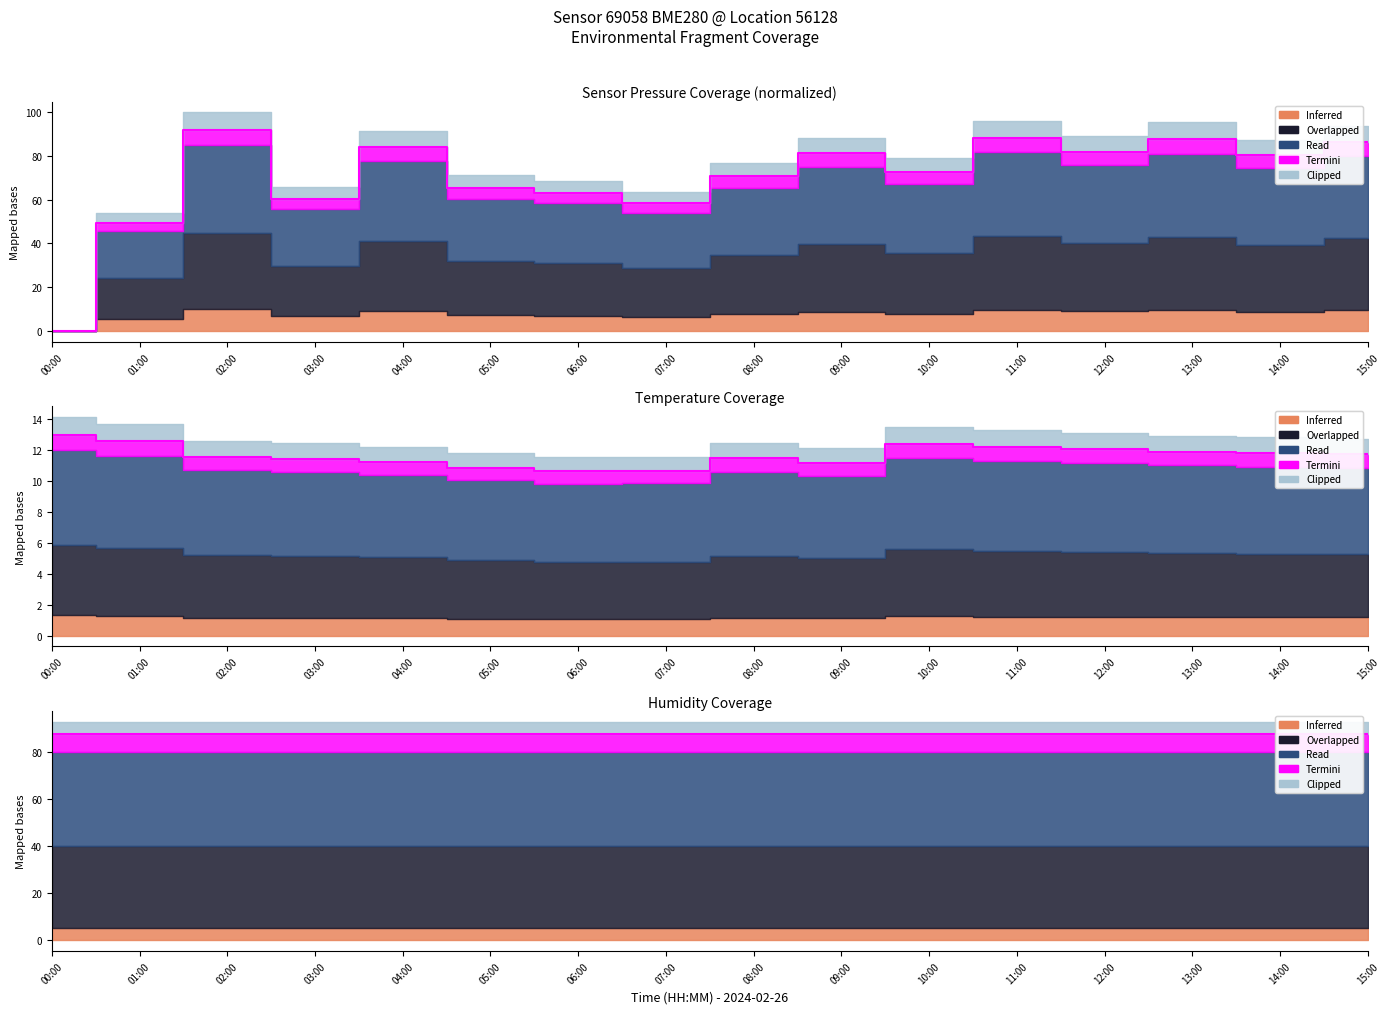

What is the average value of the pressure series?

70.2